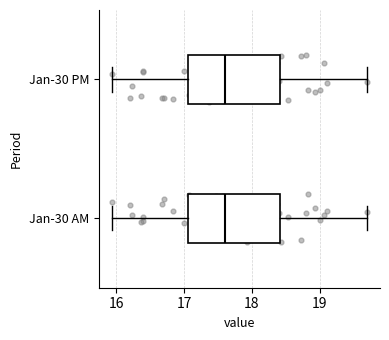

Where is the left edge of the box for Jan-30 PM on the x-axis? The values are not printed on the chart, so give them approximately, as read against the axis.

17.1